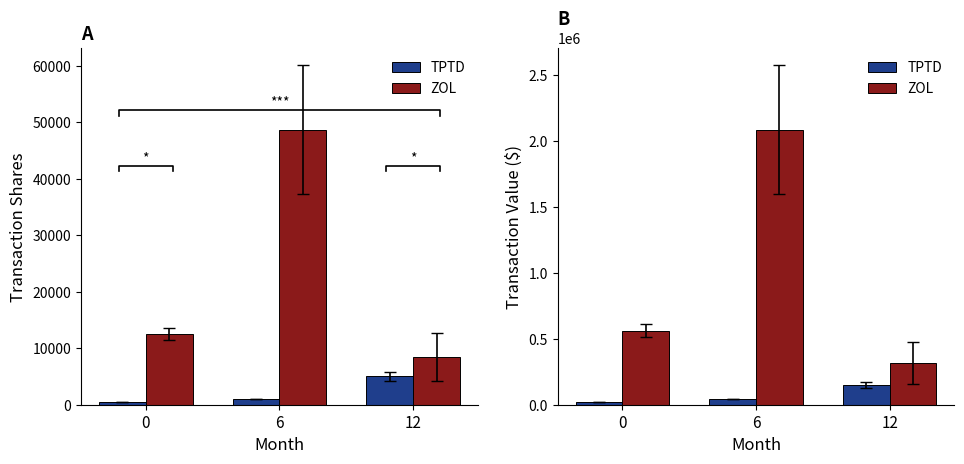

At 0, list the series in order from largest to smallest.

ZOL, TPTD